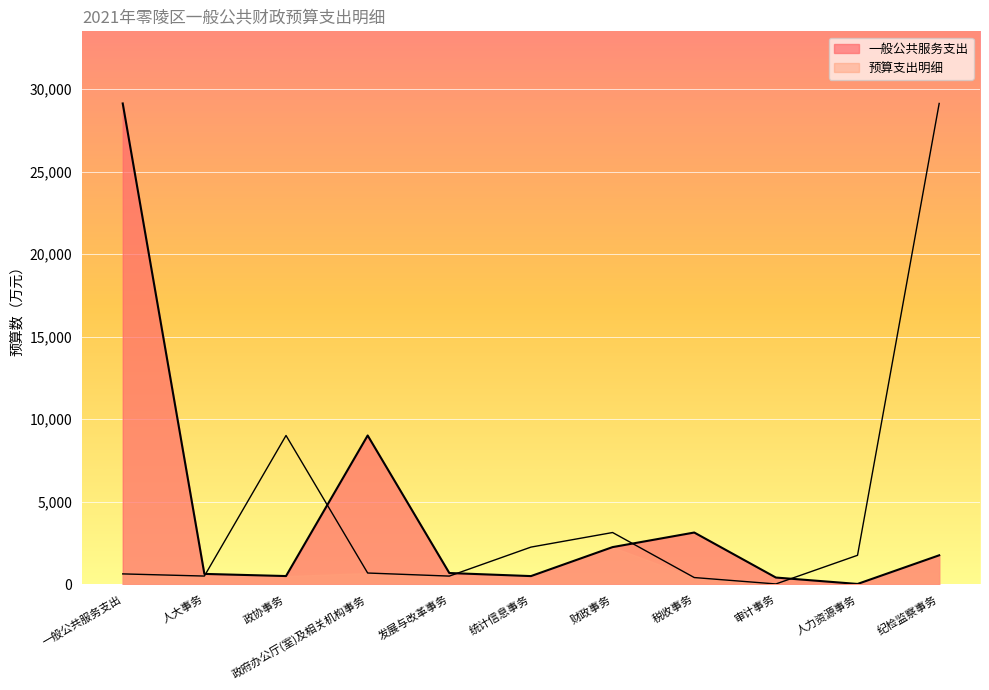

What value does the data have at 政府办公厅(室)及相关机构事务, to the nearest 10?

9010